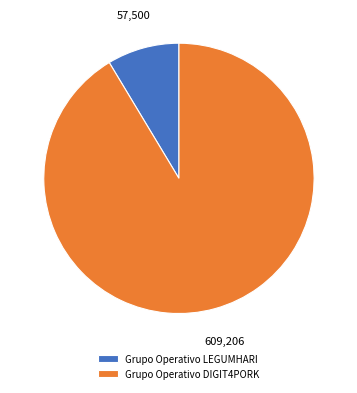

Is it true that Grupo Operativo LEGUMHARI is 23% of the pie?

False